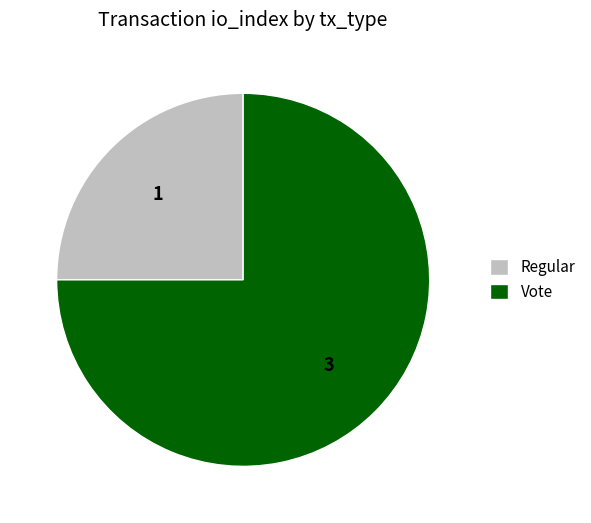

Which has a higher value, Regular or Vote?

Vote